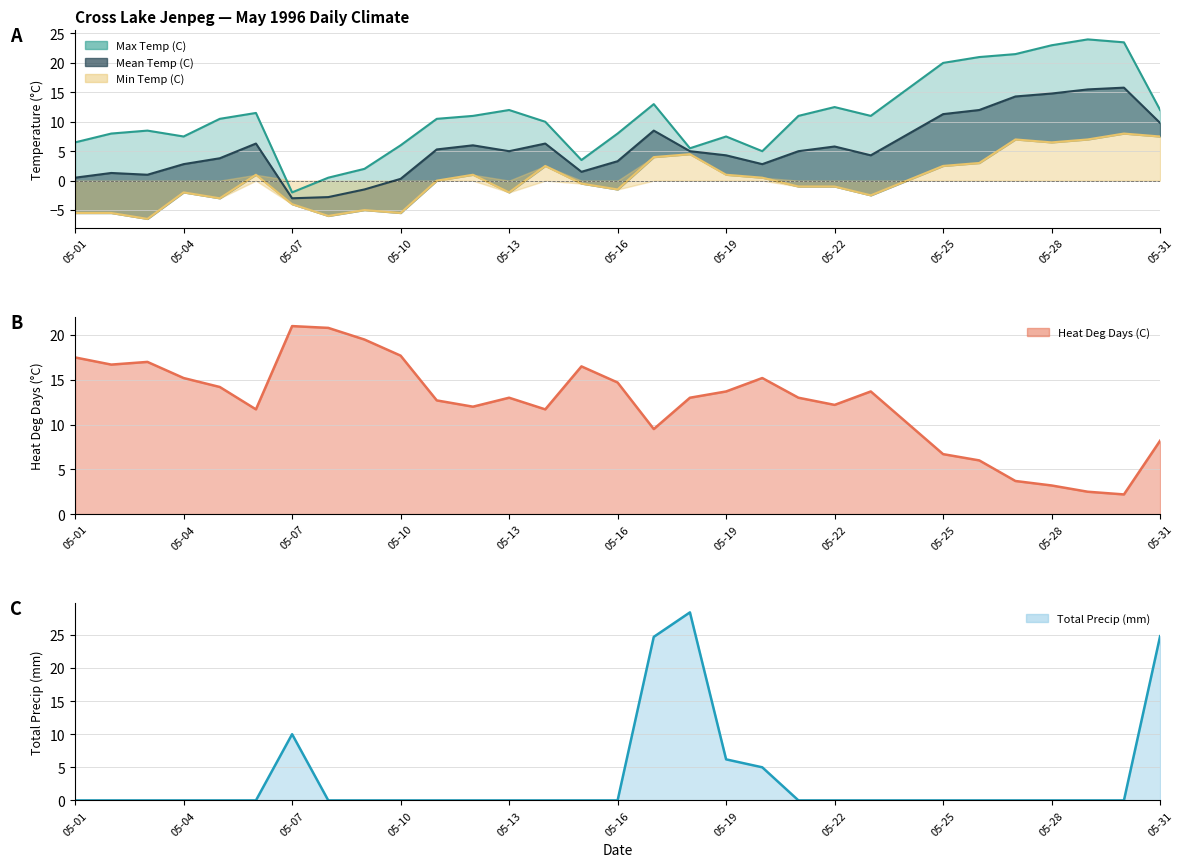

Is it true that Mean Temp (C) equals 0.5 at 05-10?

False